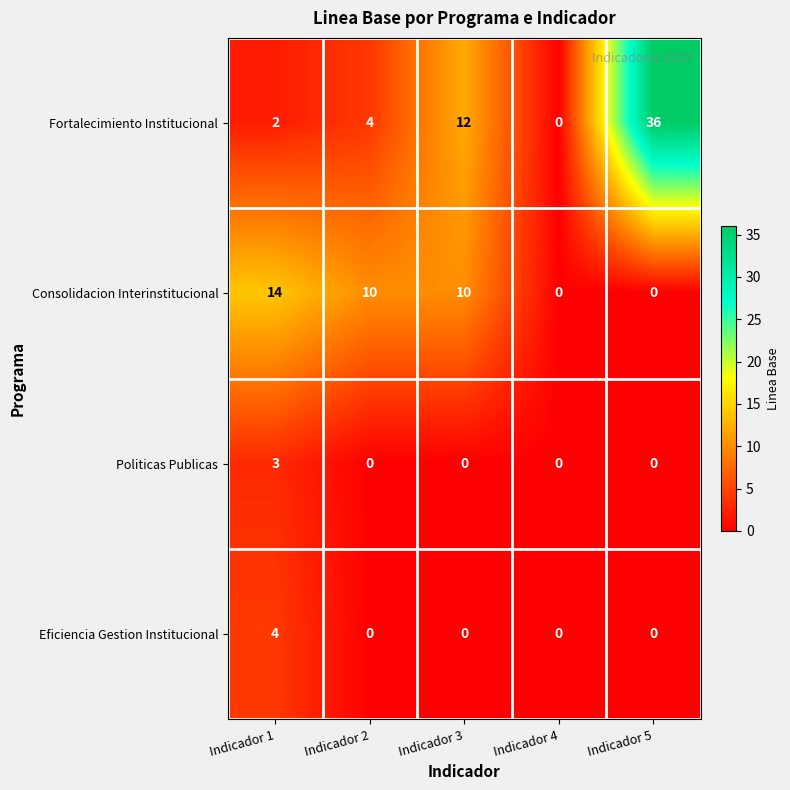

What is the total value across all series at Indicador 2?

14